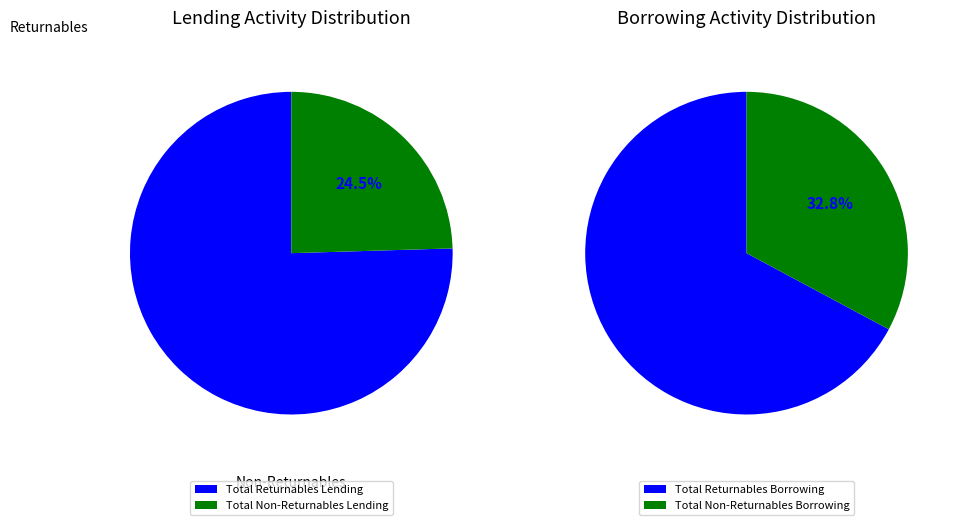

What is the change in value from Total Returnables Lending to Total Non-Returnables Lending?

-9651